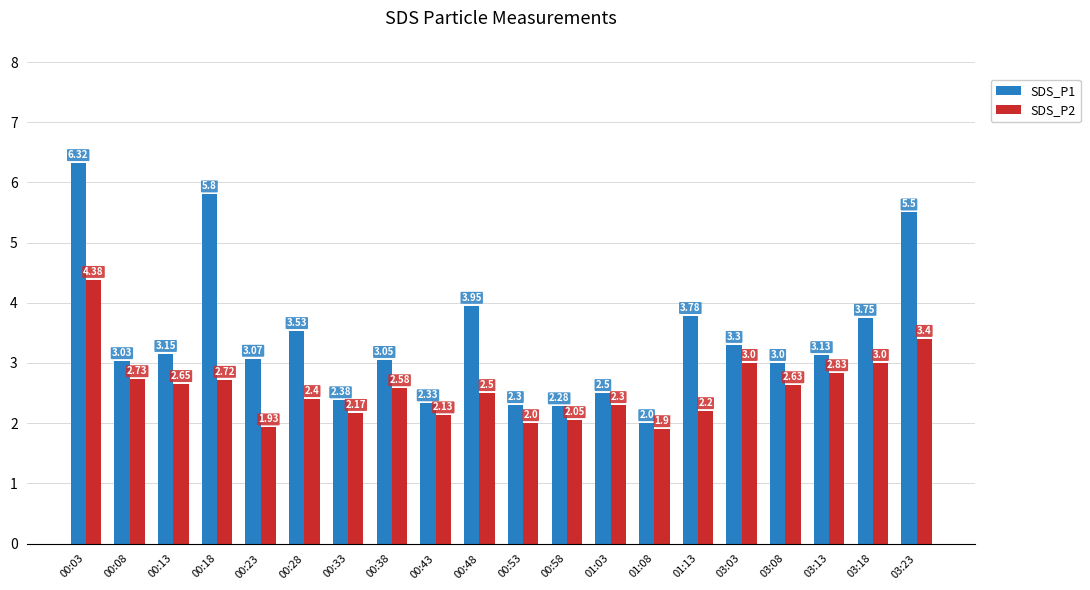

What is the value of the SDS_P2 bar at the 1st from the left?

4.4